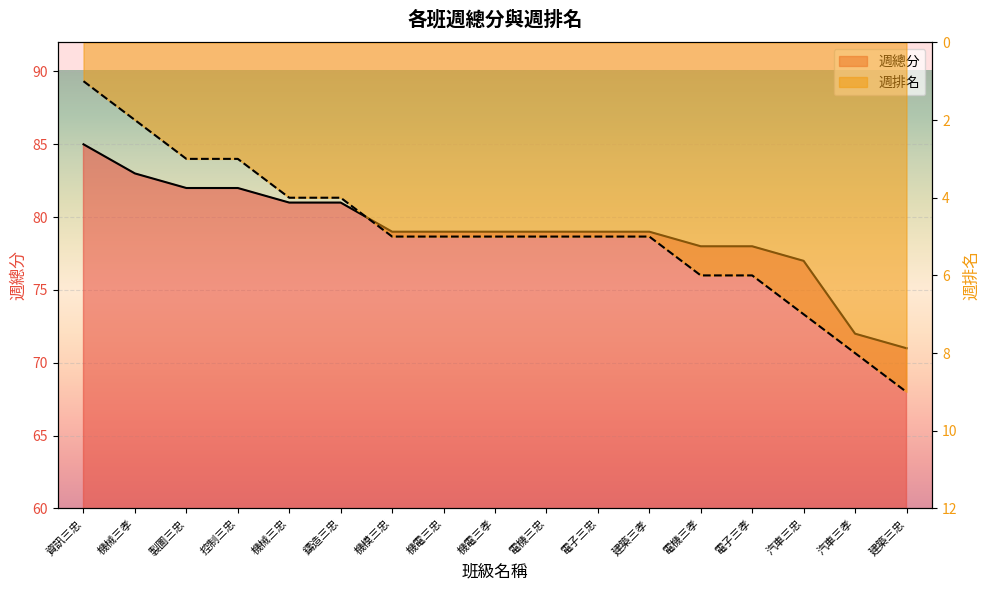

True or false: 週總分 has a value of 83 at 機械三孝.

True